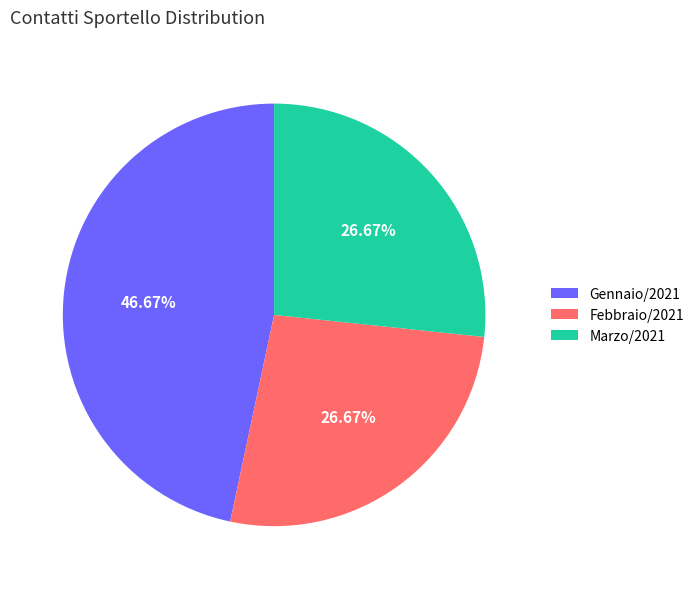

How many slices are in this pie chart?

3